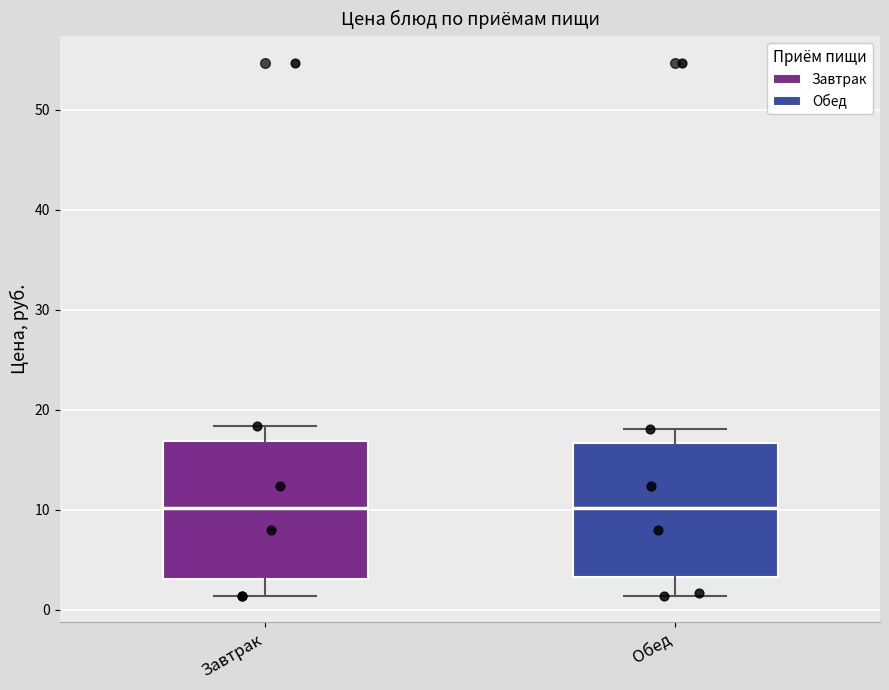

Where is the upper edge of the box for Завтрак on the y-axis? The values are not printed on the chart, so give them approximately, as read against the axis.

17